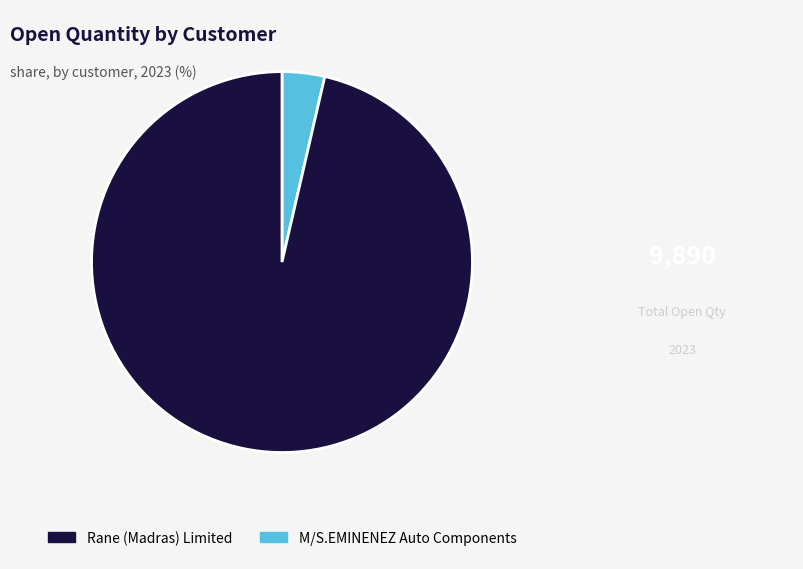

Is there a majority slice in this chart?

Yes